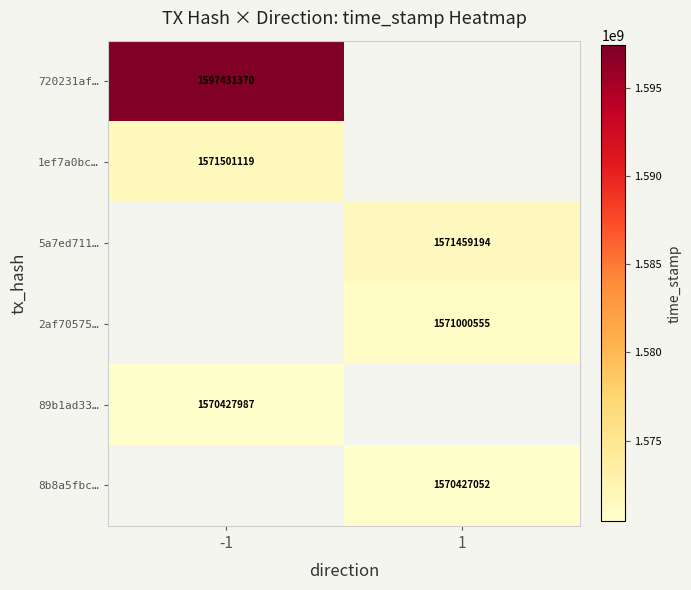

The value of 89b1ad33… at -1 is 1570427987. True or false?

True